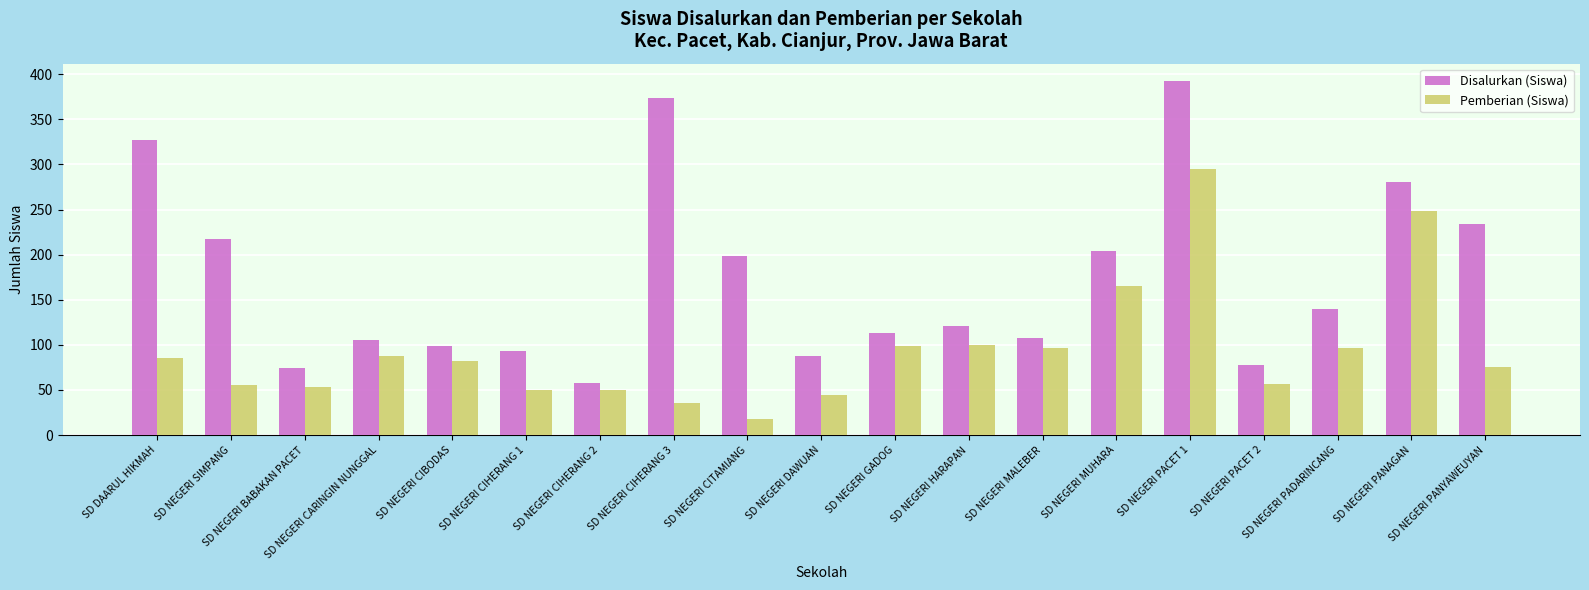

What is the total value across all series at SD NEGERI PACET 1?

687